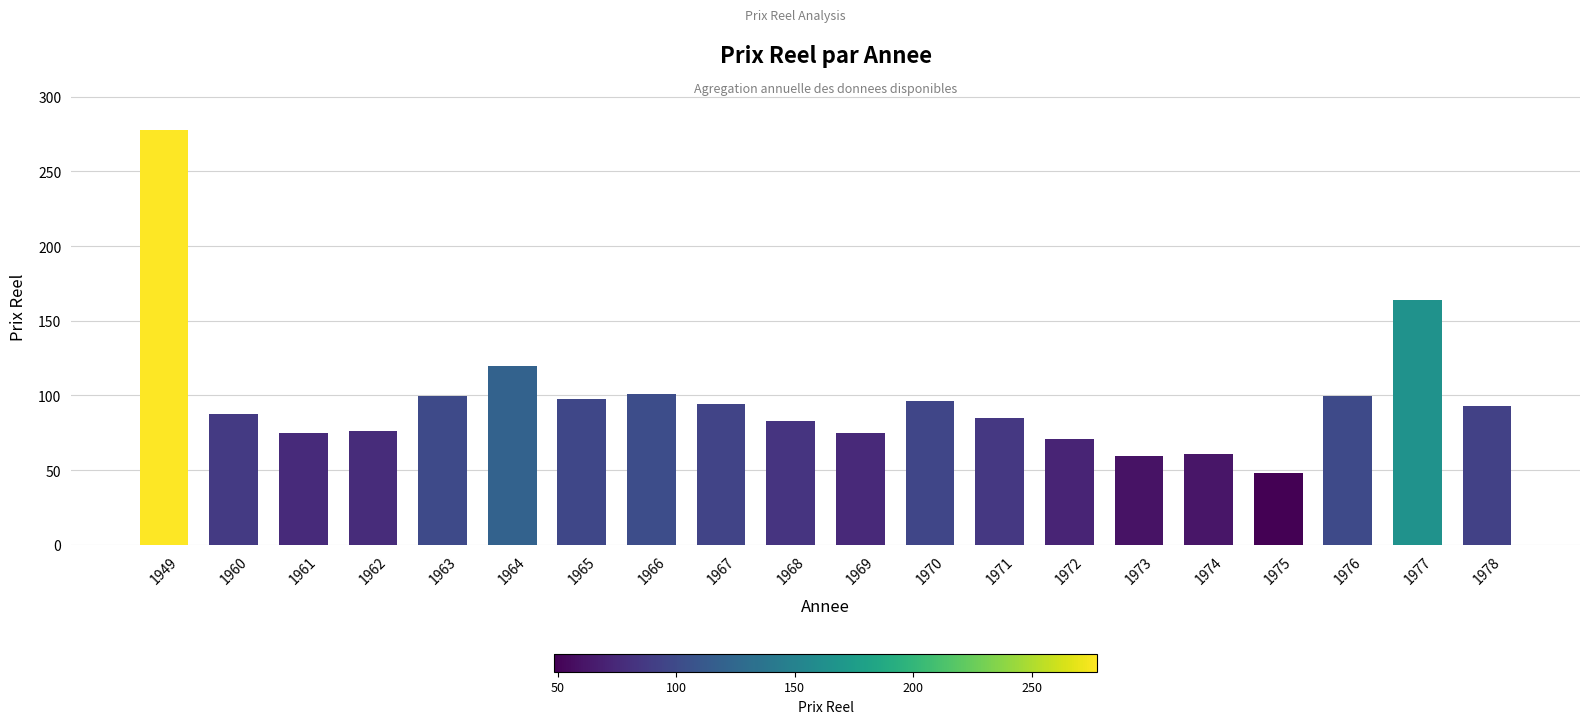

Does the chart contain stacked bars?

No